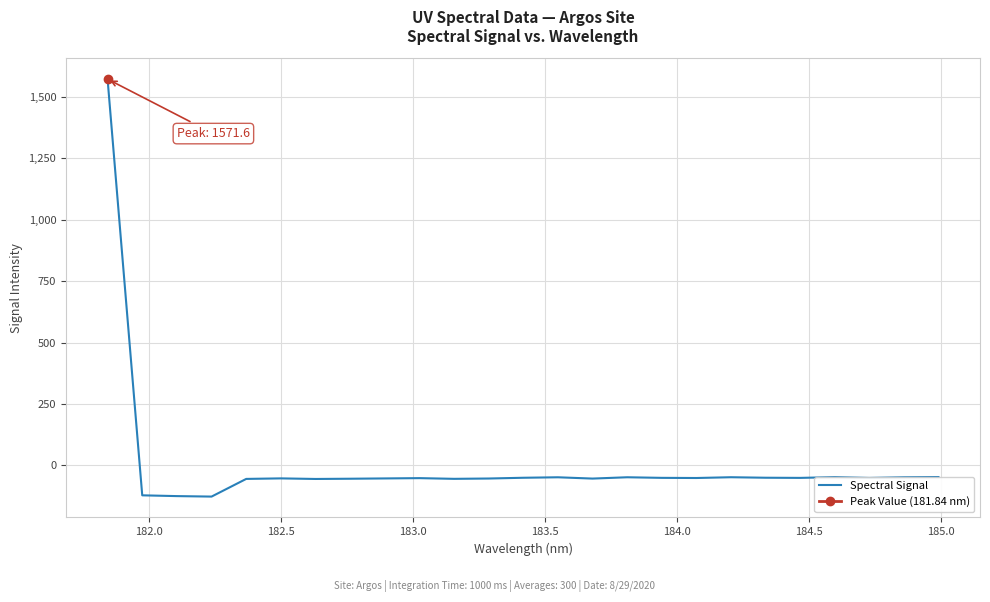

What is the maximum value for Spectral Signal?

1571.6